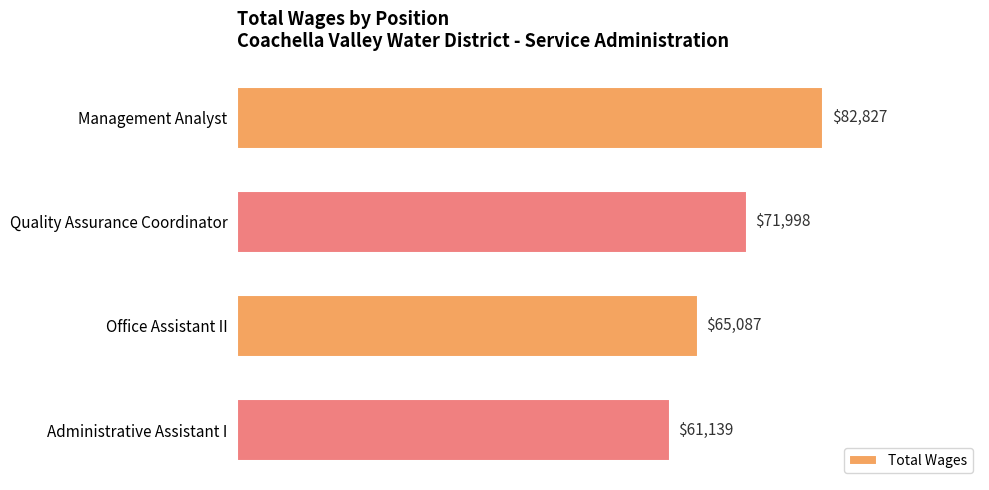

What is the minimum value shown in the chart?

61139